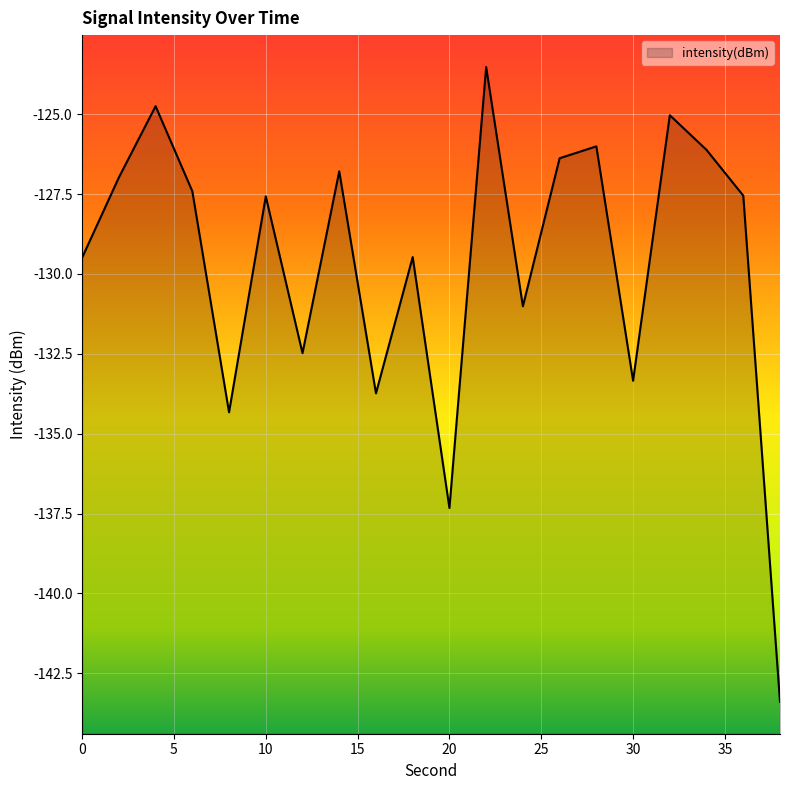

List the labels in order of value, largest first.

22, 4, 32, 28, 34, 26, 14, 2, 6, 36, 10, 18, 0, 24, 12, 30, 16, 8, 20, 38